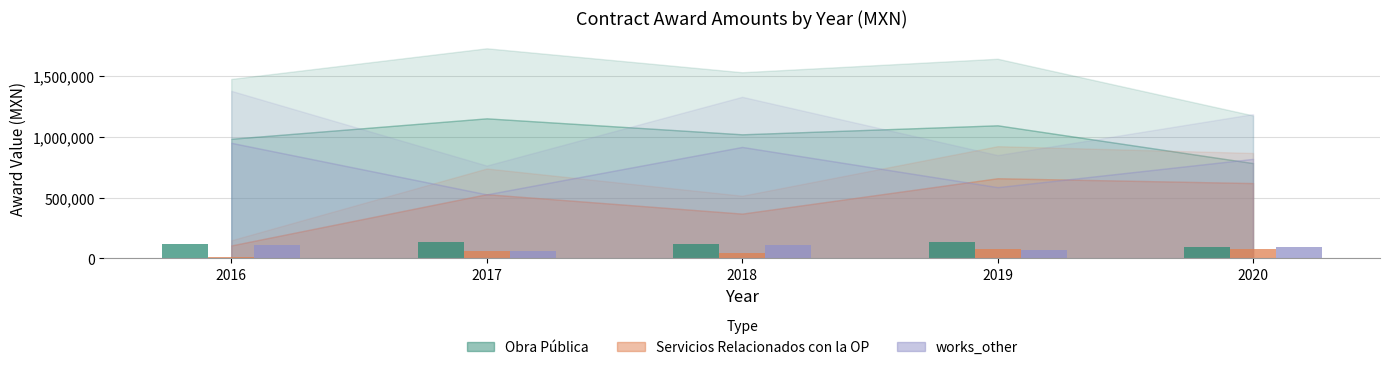

Rank the categories by works_other value from highest to lowest.

2016, 2018, 2020, 2019, 2017